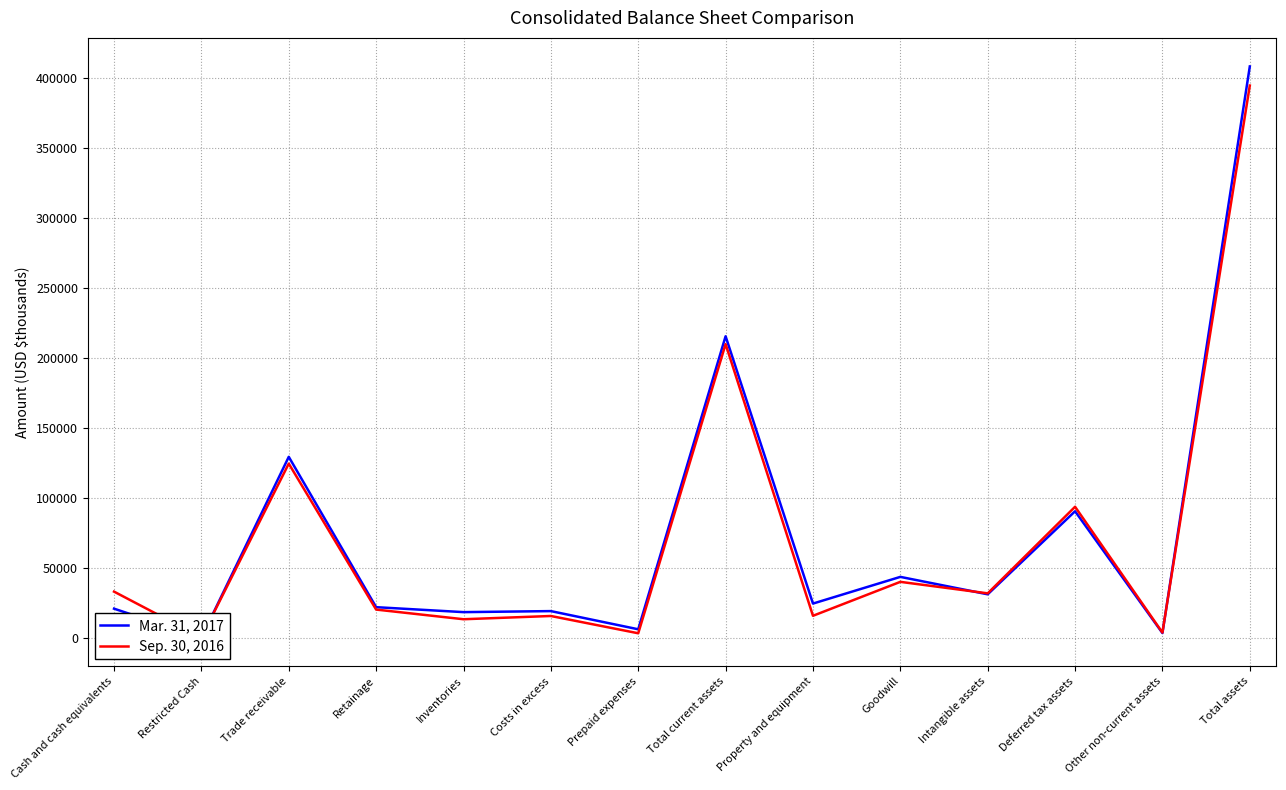

Which series ends up on top after the final intersection of Mar. 31, 2017 and Sep. 30, 2016?

Mar. 31, 2017